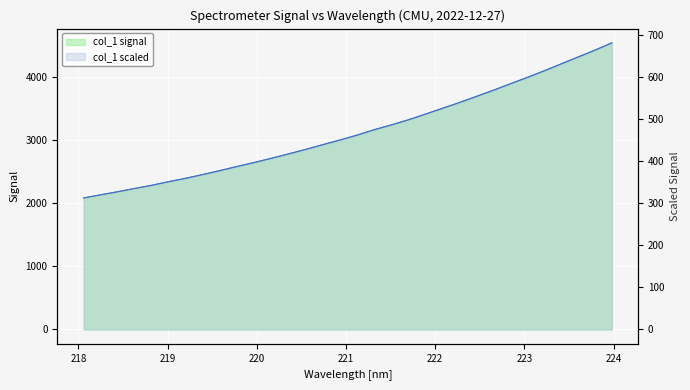

True or false: there are more than 2 points higher than both neighbors.

False